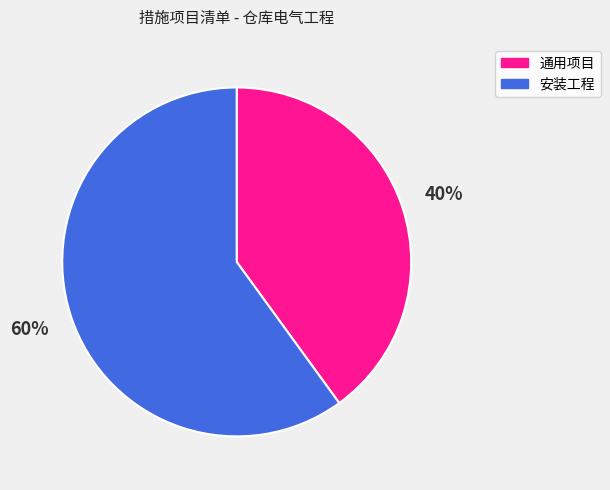

Do 安装工程 and 通用项目 together represent more than half of the pie?

Yes